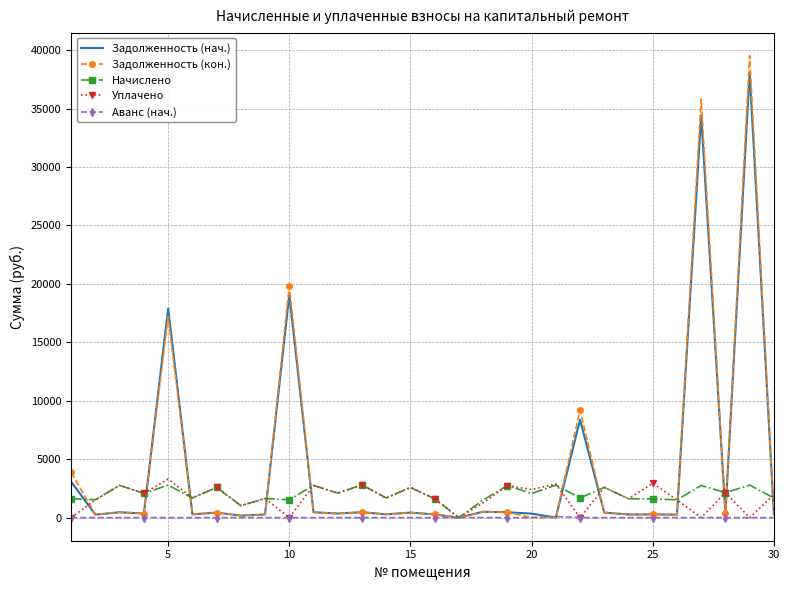

What is the maximum value shown in the chart?

39520.2